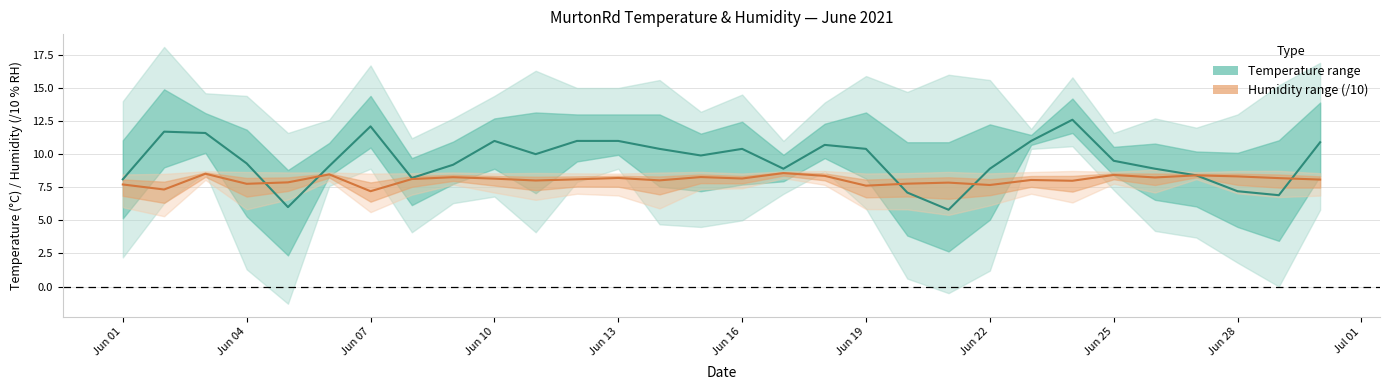

Is this an area chart (filled region under the line)?

No